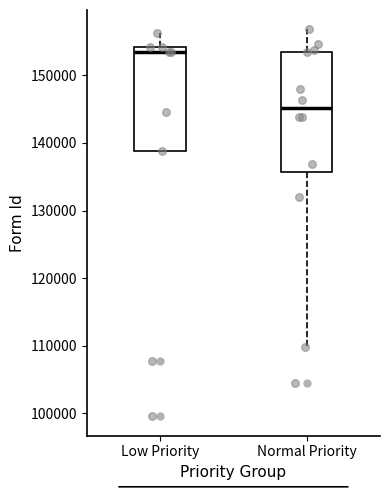

Reading left to right, read every box against the y-axis: the position of its median line, the range the box covers, and the ends of its whiskers. The values are not printed on the chart, so give them approximately, as read against the axis.

Low Priority: median 154000 (just below the box's upper edge), box 139000 to 154000, whiskers 139000 to 156000
Normal Priority: median 145000, box 136000 to 154000, whiskers 110000 to 157000